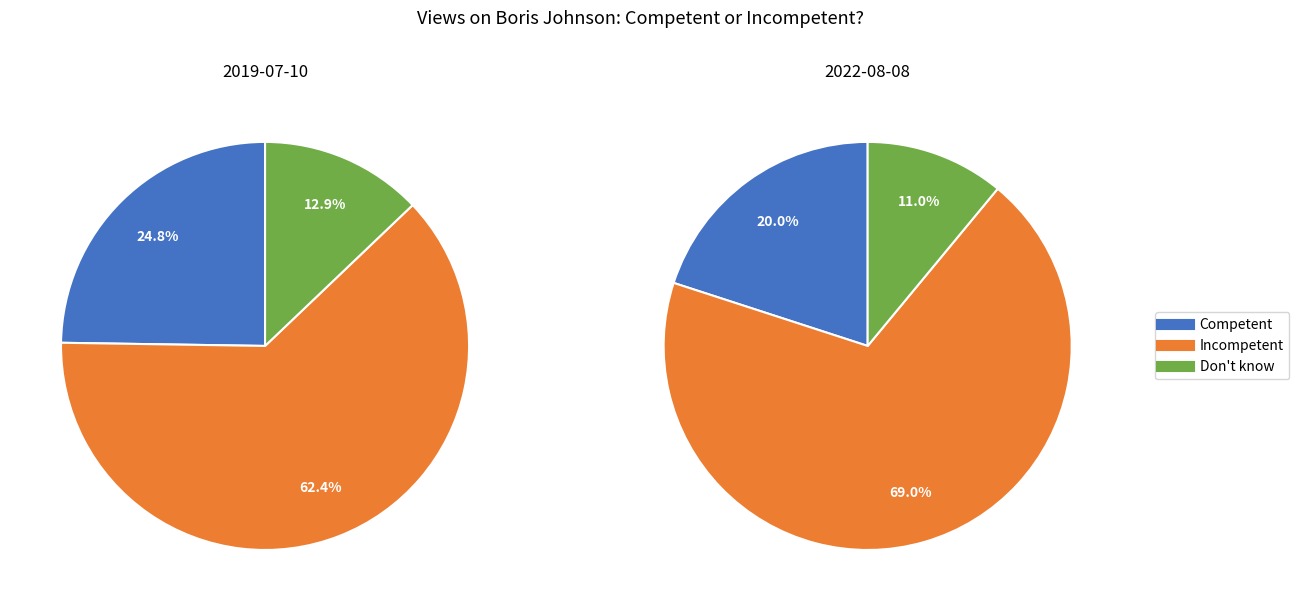

To the nearest percent, what percentage of the pie is Incompetent?

69%